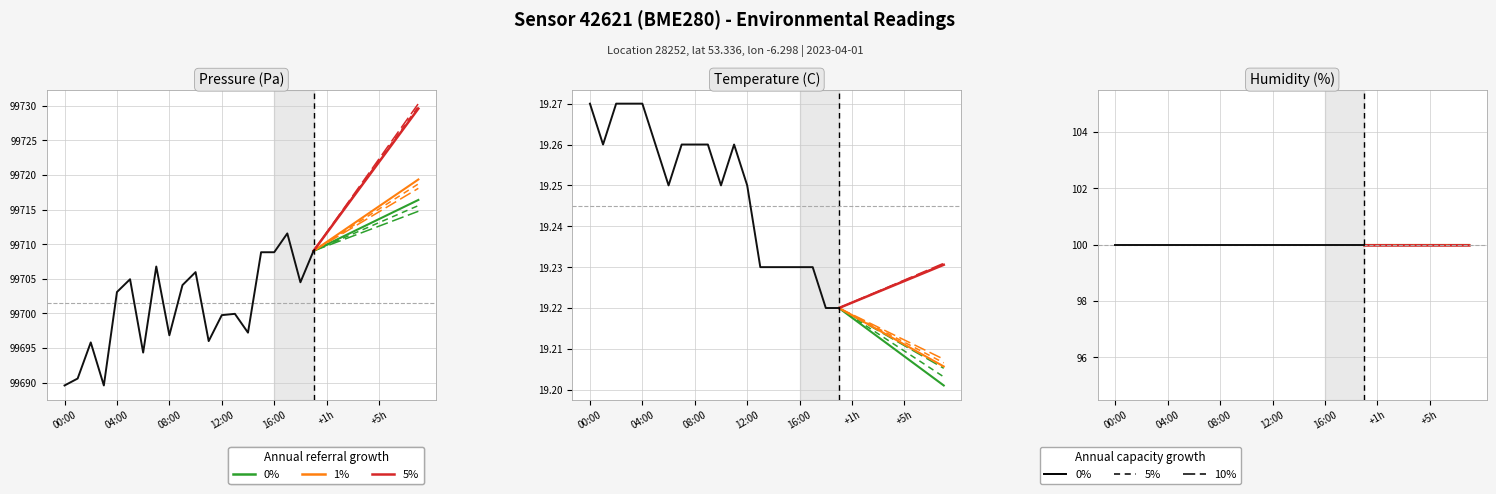

Is the value of temperature at 02:00 greater than the value of pressure at 18:00?

No